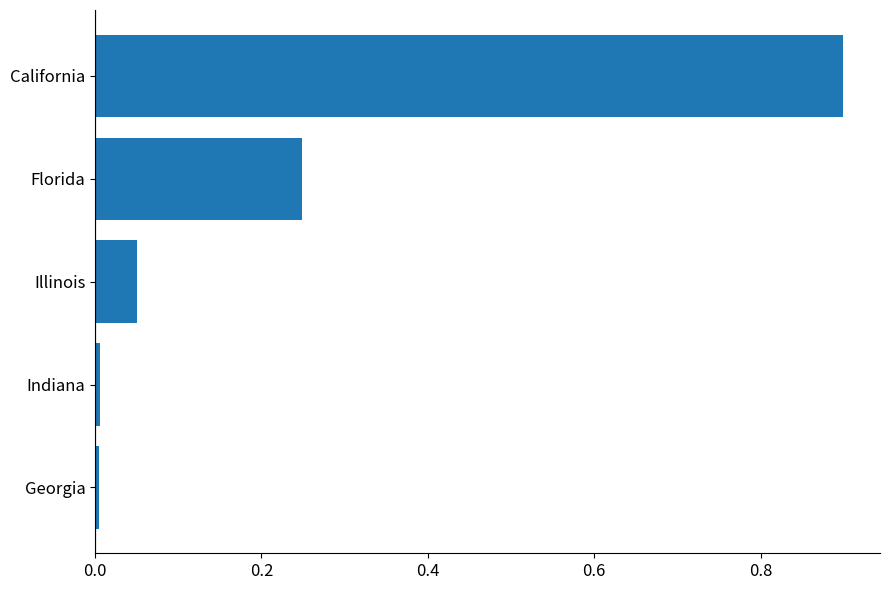

What is the difference between the maximum and second lowest values?

0.9